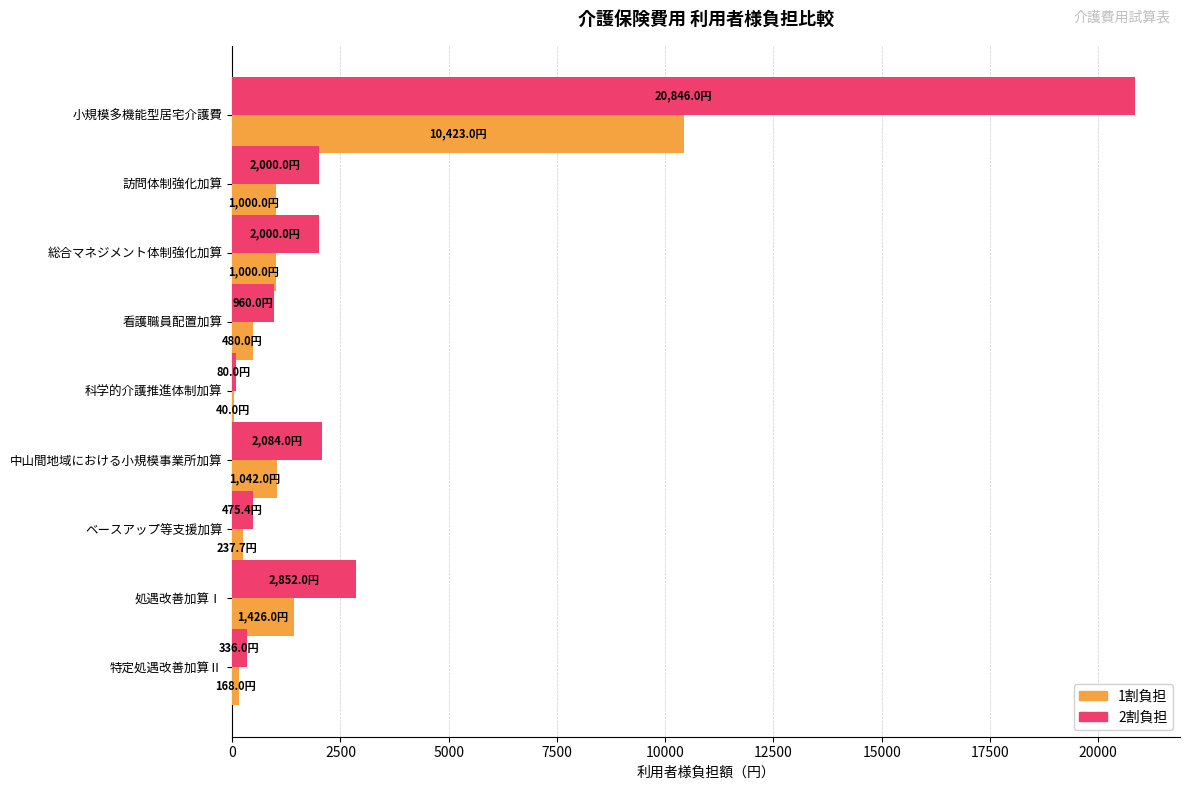

What is the sum of all 1割負担 values?

15816.7